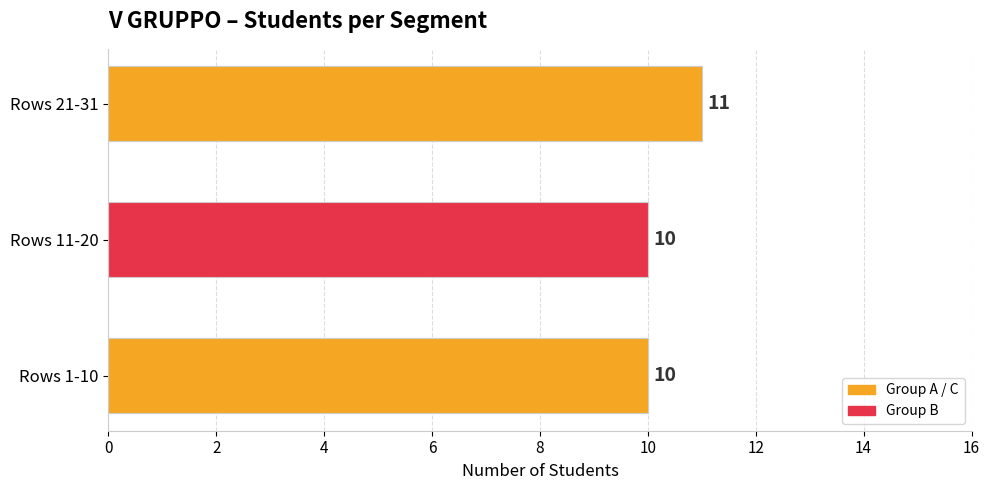

Count the values in the range 10 to 11.

3